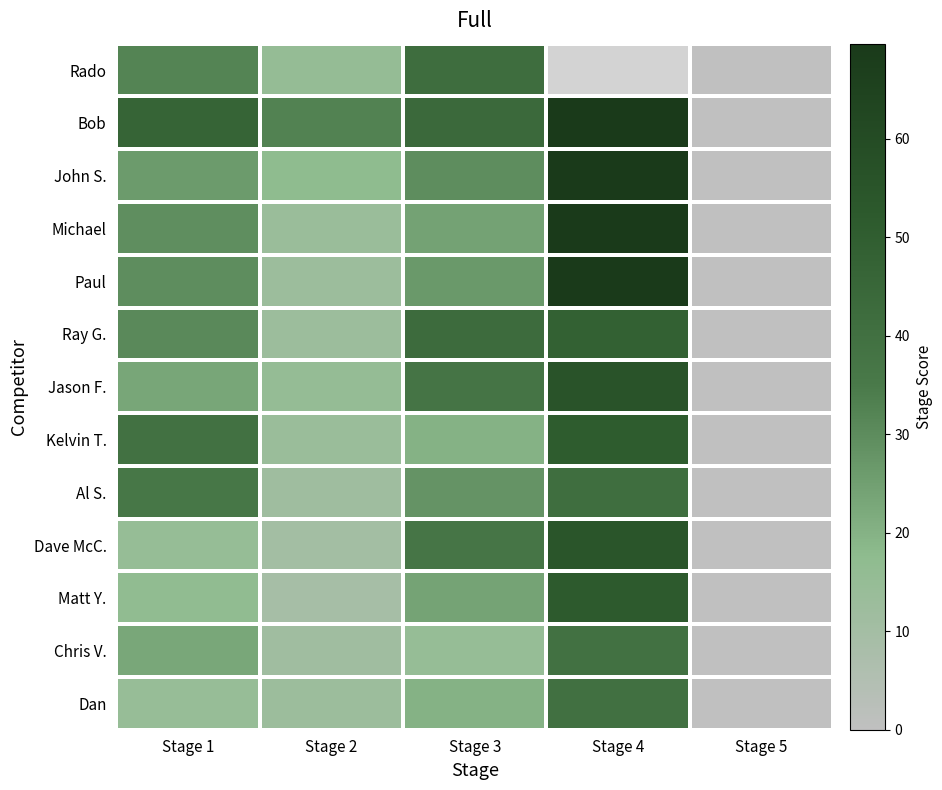

At which label does Kelvin T. first exceed 19?

Stage 1